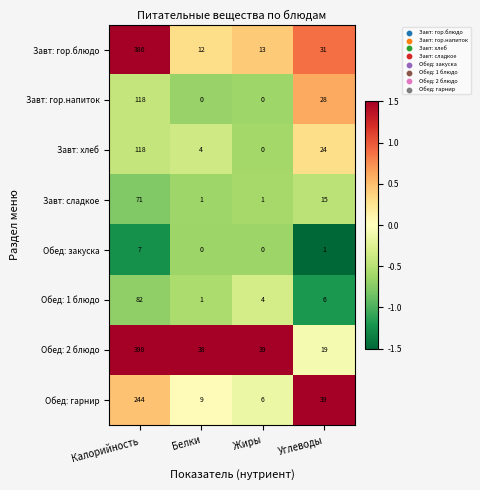

What is the difference between the maximum and minimum values in the Завт: гор.блюдо series?

374